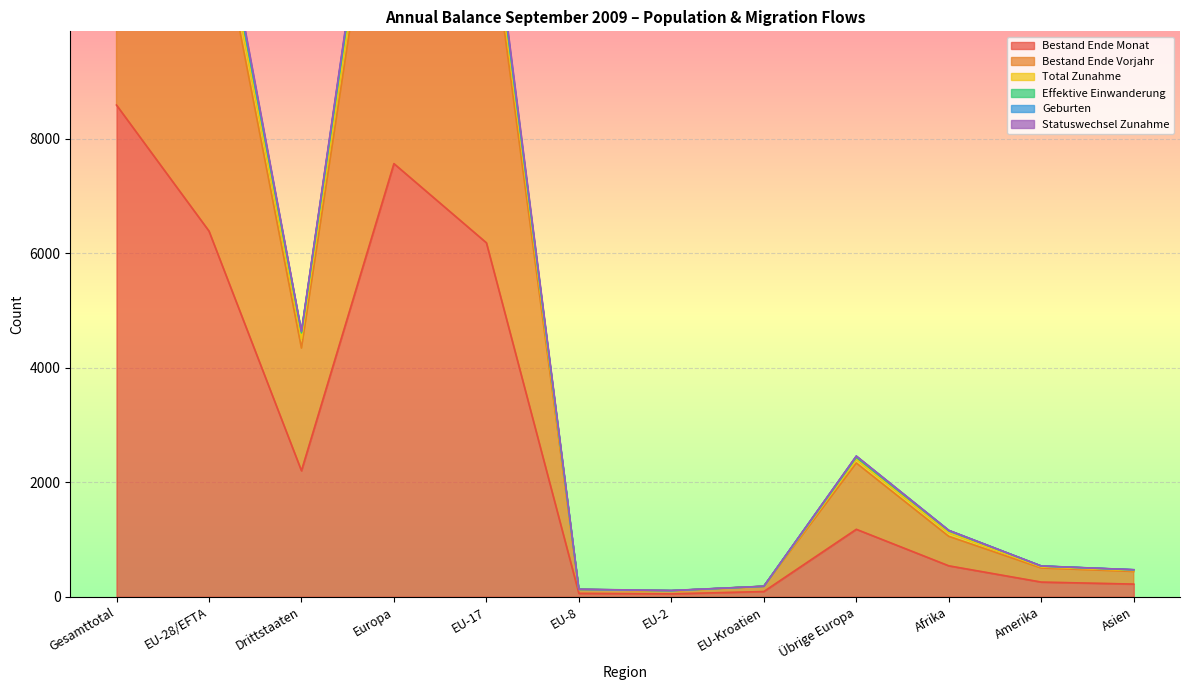

What is the difference between the second highest and second lowest values in the Bestand Ende Monat series?

7507